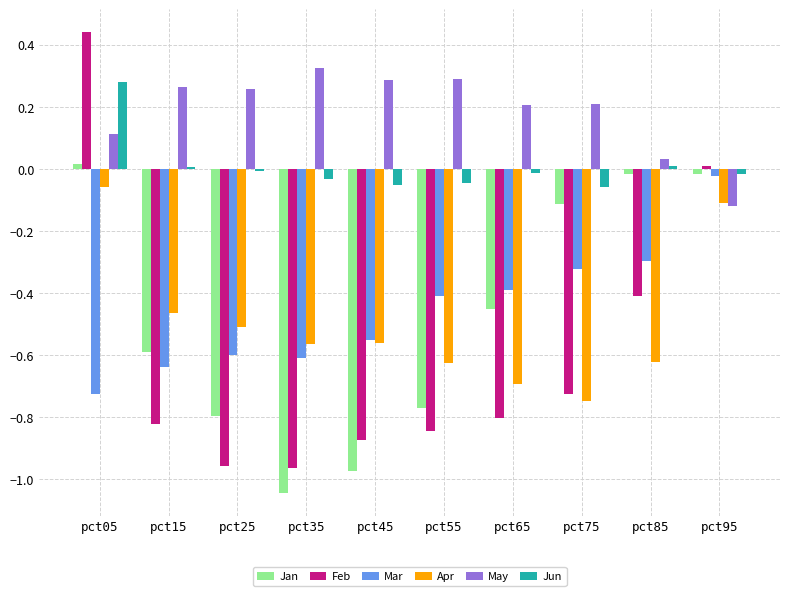

Which series changed the most between pct75 and pct85?

Feb